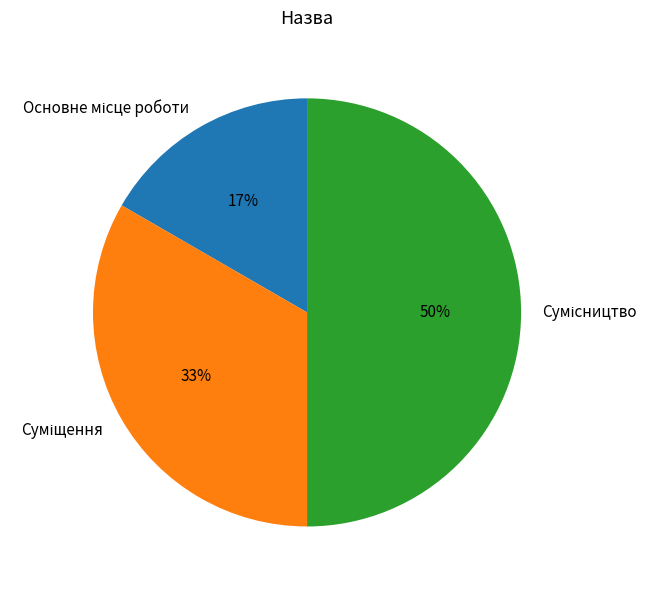

To the nearest percent, what is the difference between the largest and smallest slice percentages?

33%